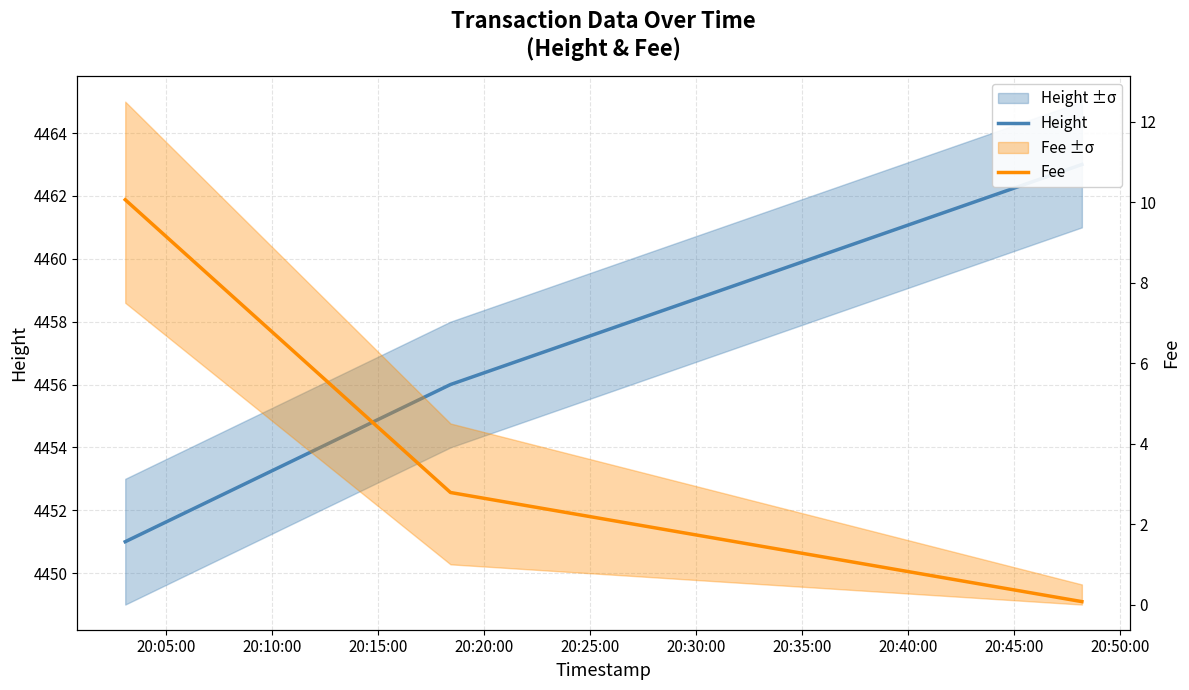

How many data points does each series have?

3